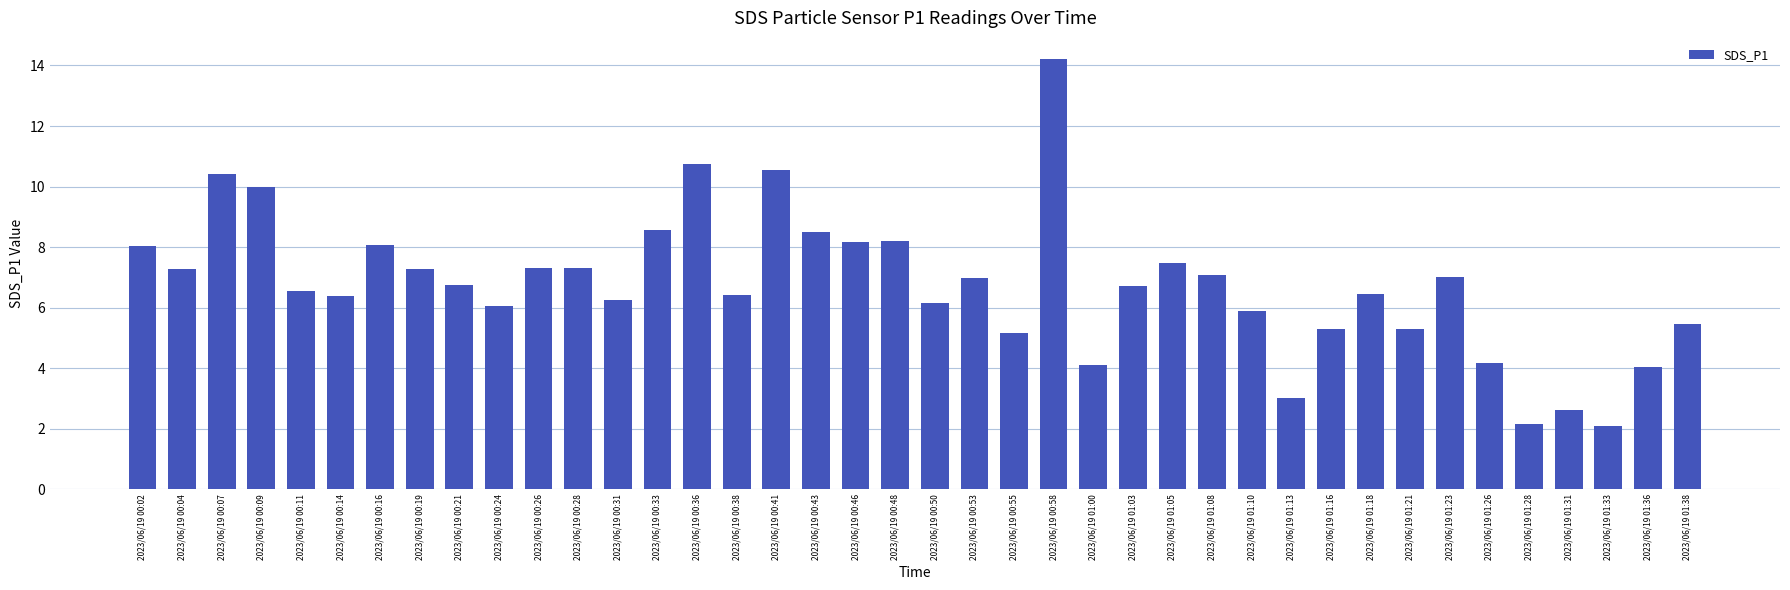

What is the difference between the maximum and minimum values?

12.1